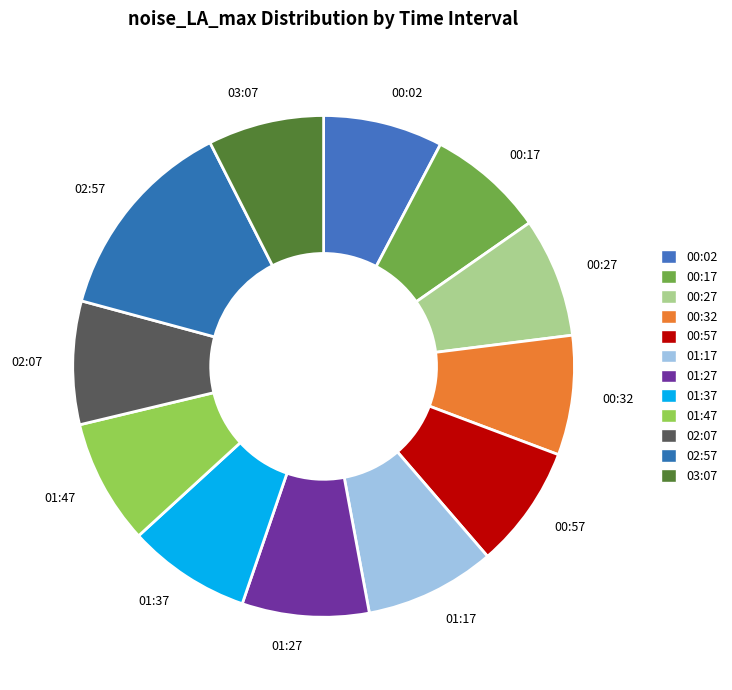

Approximately how many times larger is the value at 01:47 compared to 00:17?

1.1